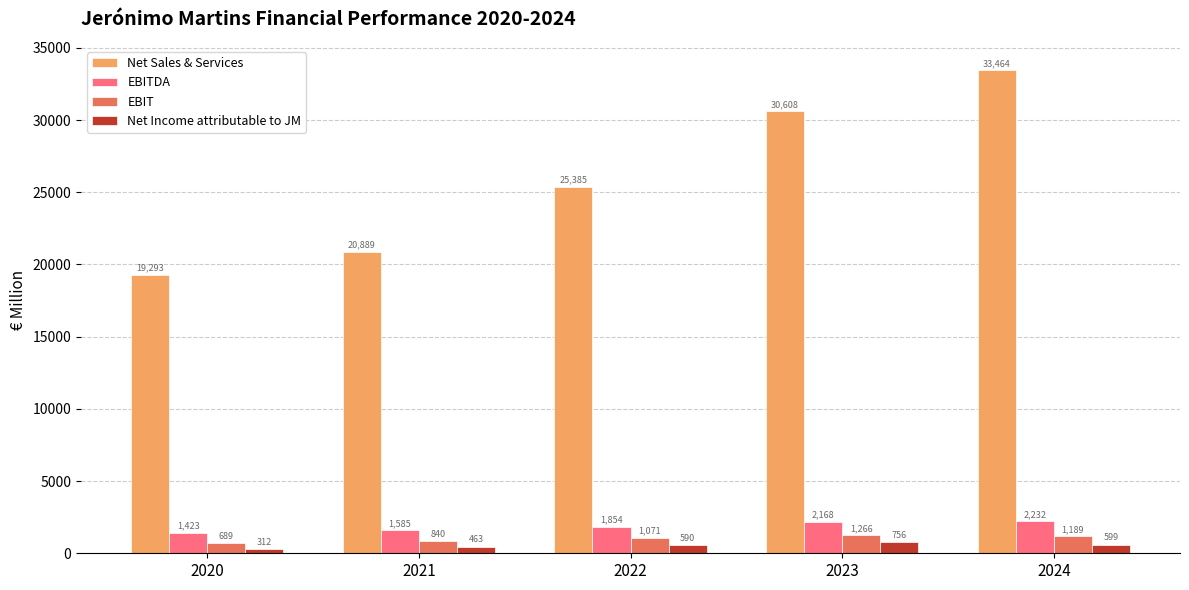

Reading left to right, transcribe all the data shown in this chart.

Net Sales & Services: 19293	20889	25385	30608	33464
EBITDA: 1423	1585	1854	2168	2232
EBIT: 689	840	1071	1266	1189
Net Income attributable to JM: 312	463	590	756	599